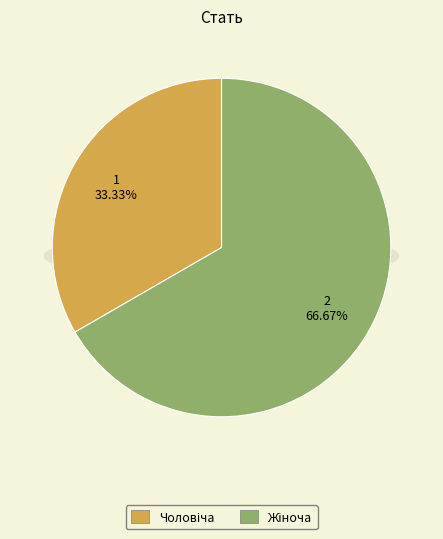

What percentage is NOT represented by Жіноча?

33.3%